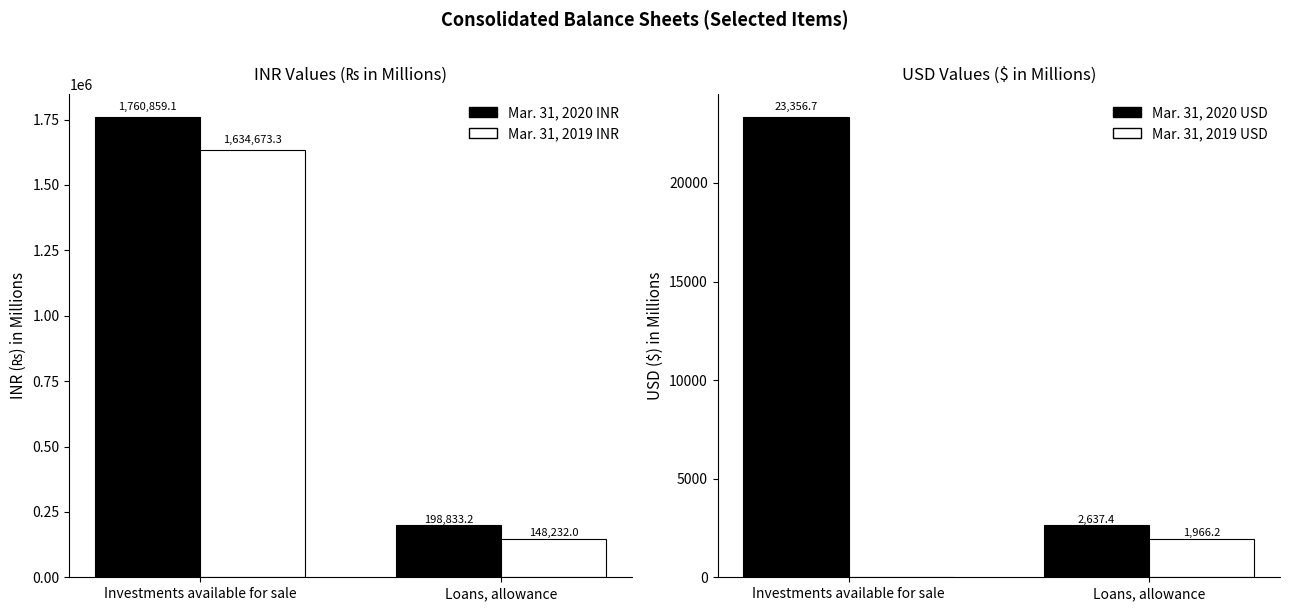

What is the label of the 1st bar from the right?

Loans, allowance